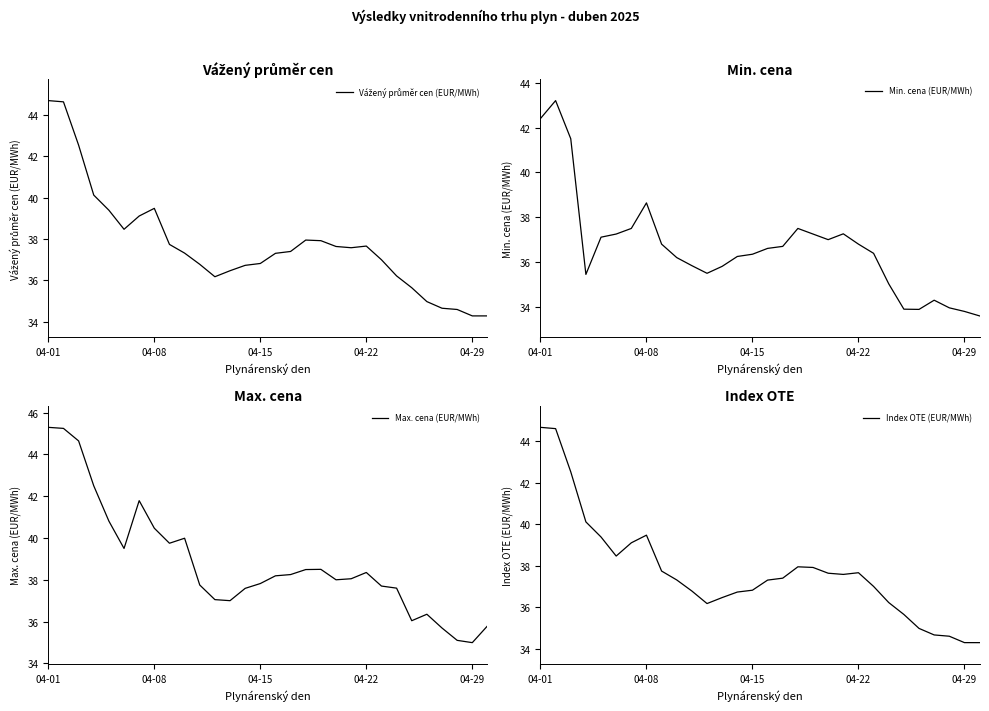

What is the lowest value of the Max. cena (EUR/MWh) series?

35.0